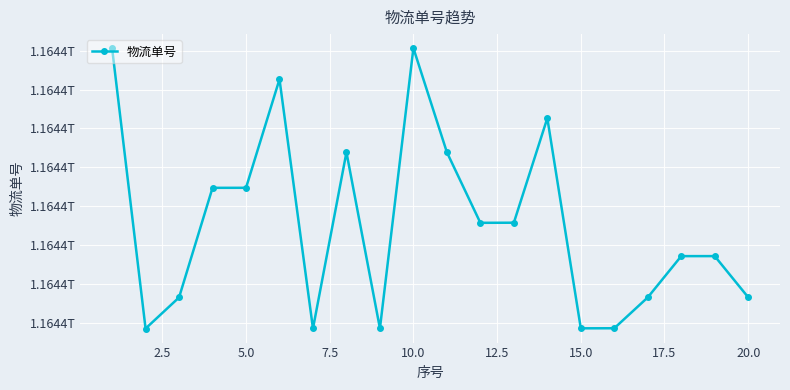

What is the value of the 20th point from the left?

1164365828656